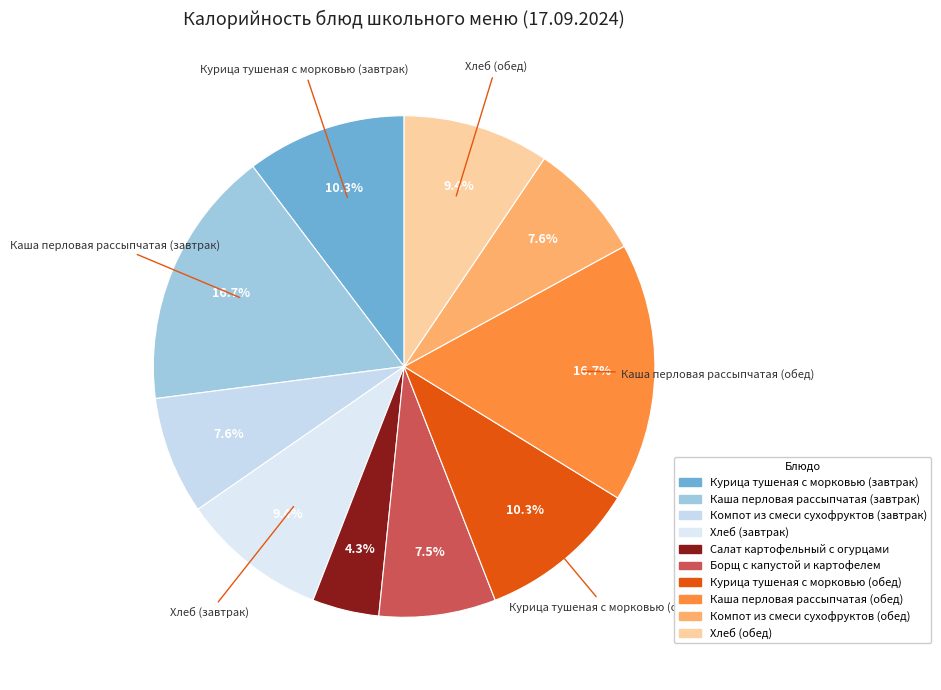

To the nearest percent, what is the difference between the largest and smallest slice percentages?

12%